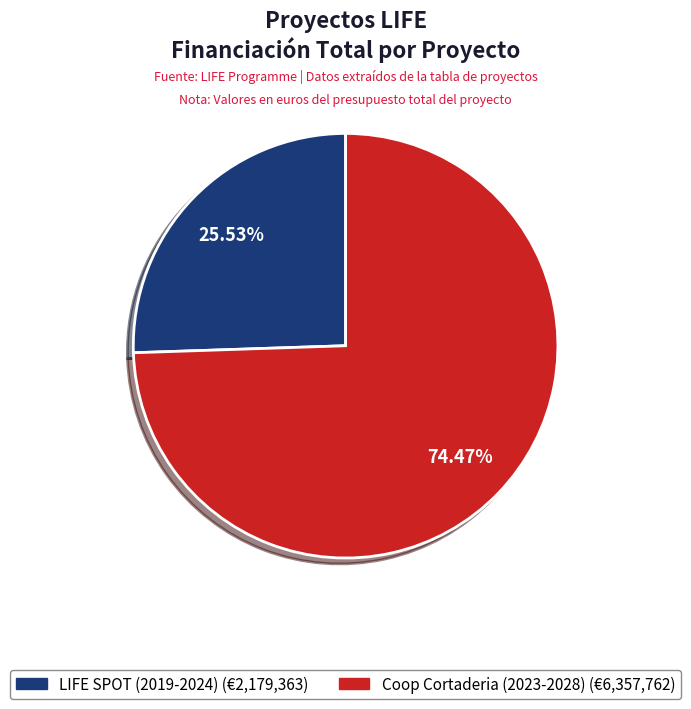

To the nearest percent, what is the average slice percentage?

50%